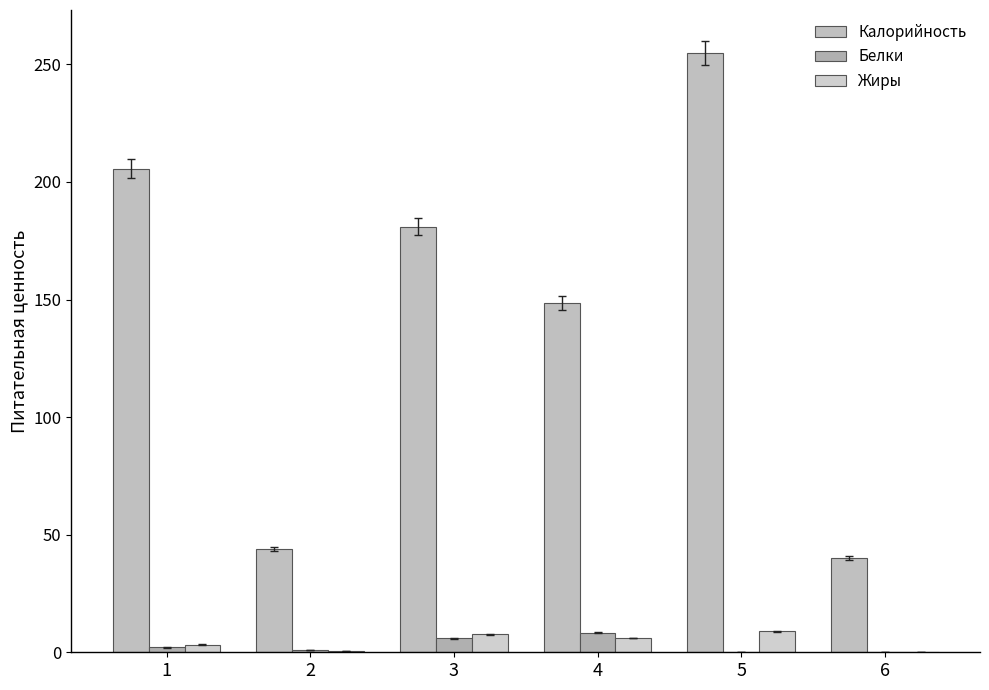

What is the value of the Жиры bar at the 3rd from the left?

7.7